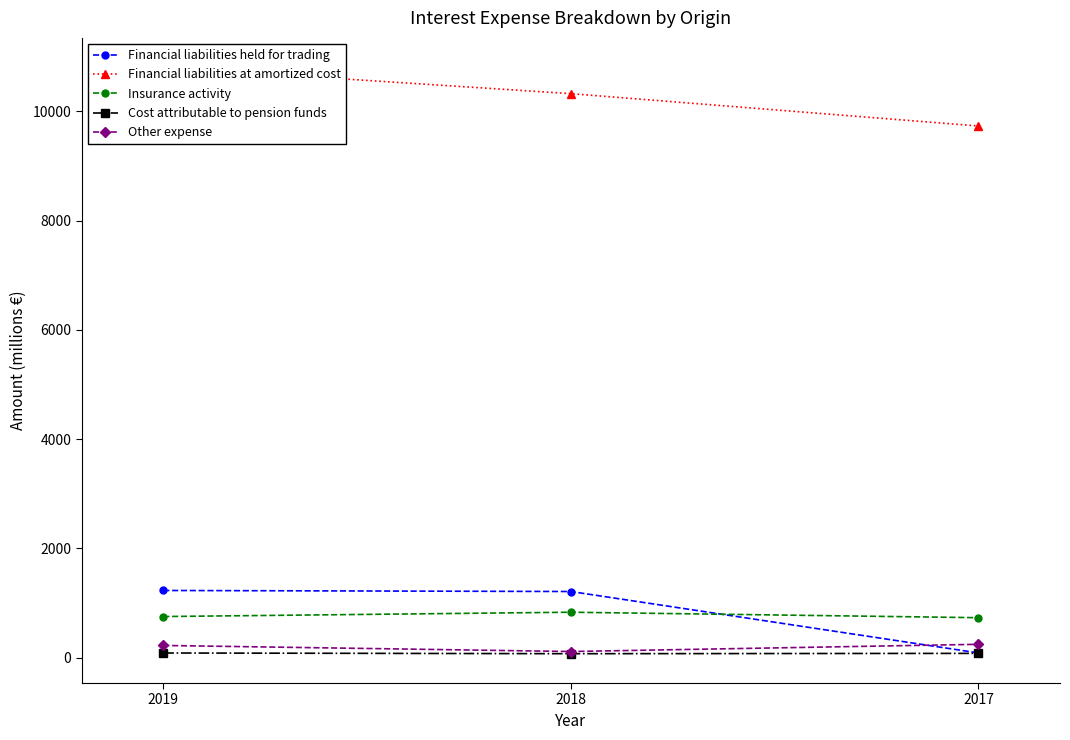

Rank the series by their maximum value, from highest to lowest.

Financial liabilities at amortized cost, Financial liabilities held for trading, Insurance activity, Other expense, Cost attributable to pension funds